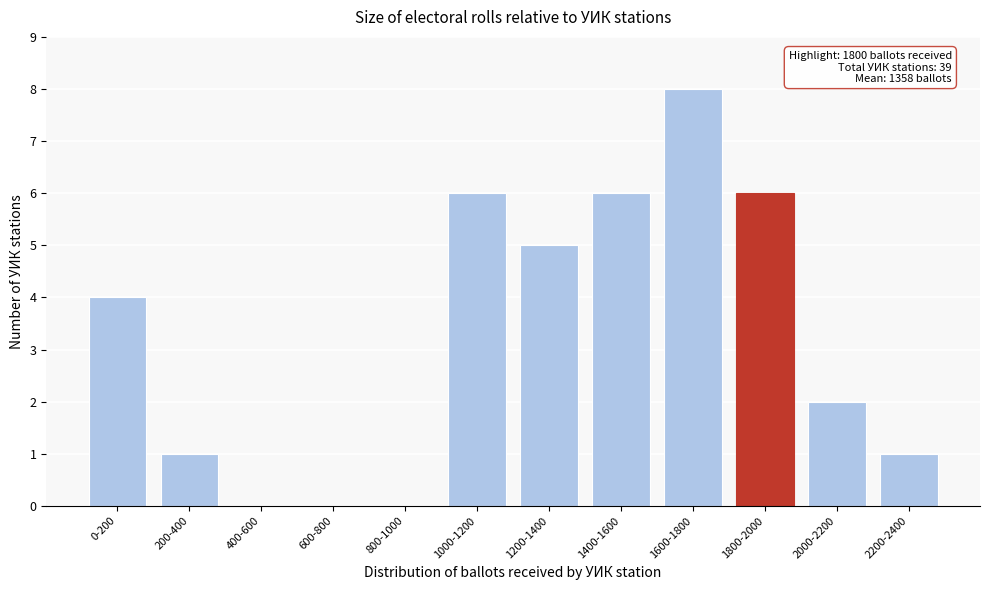

Reading left to right, what are all the values shown in this chart?

0-200=4	200-400=1	400-600=0	600-800=0	800-1000=0	1000-1200=6	1200-1400=5	1400-1600=6	1600-1800=8	1800-2000=6	2000-2200=2	2200-2400=1